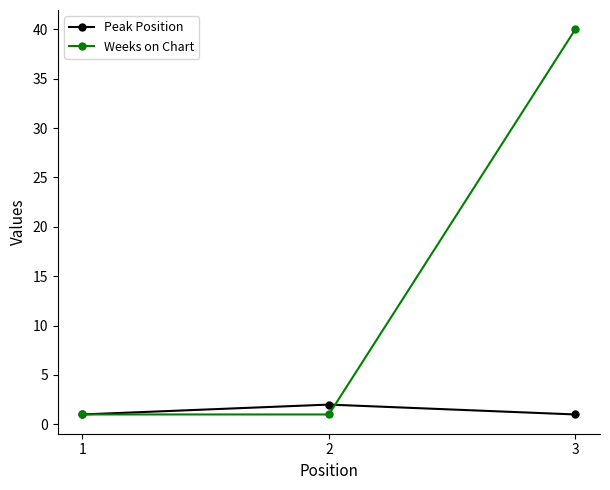

Rank the series by their maximum value, from lowest to highest.

Peak Position, Weeks on Chart